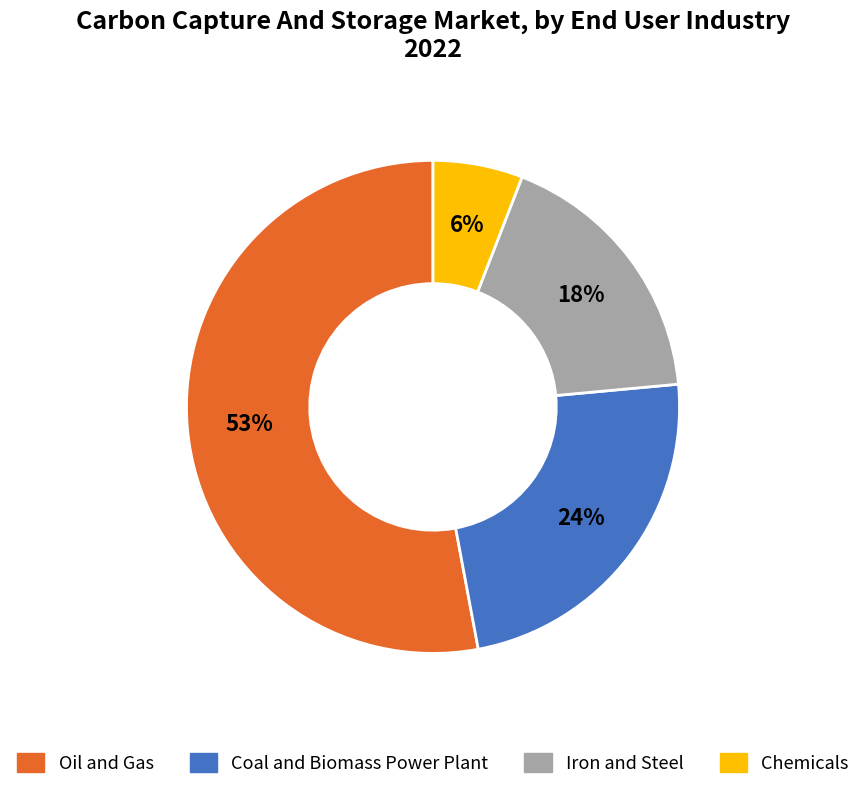

Does any single category account for the majority?

Yes